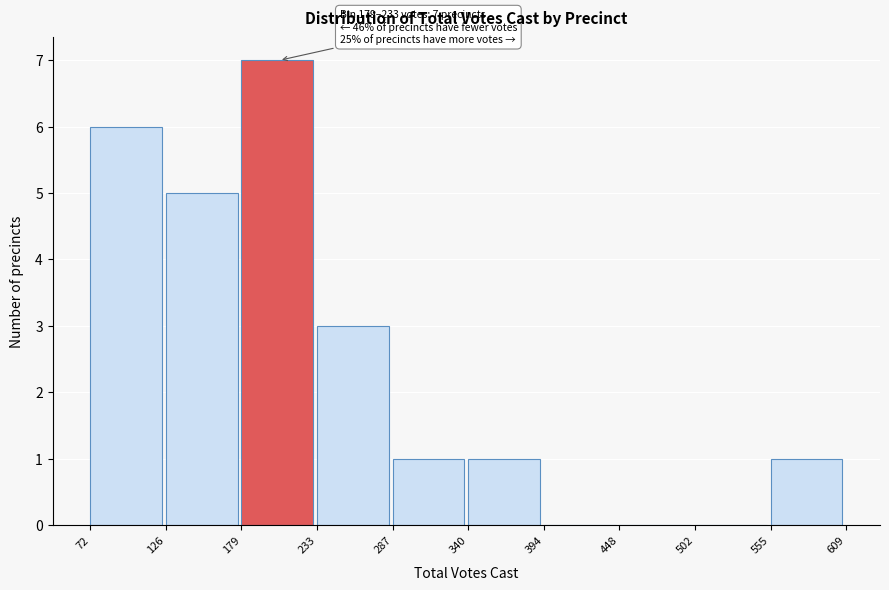

Over which range of the x-axis is the bar tallest?

179 to 233